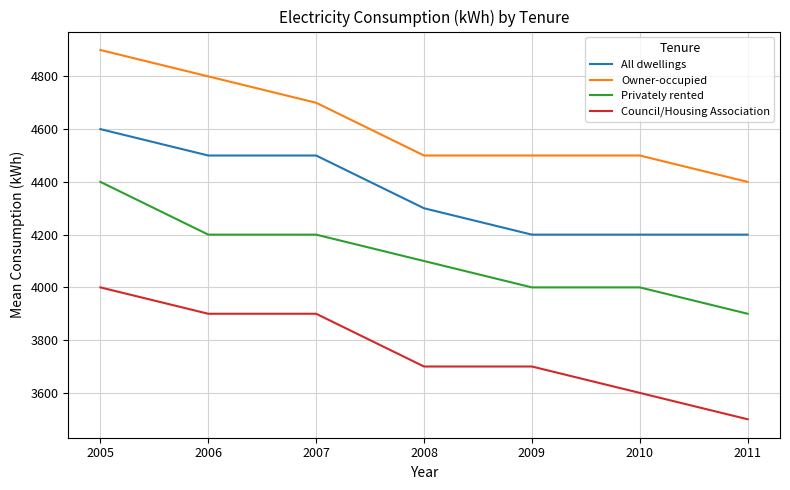

What value does the Council/Housing Association series have at 2005, to the nearest 100?

4000